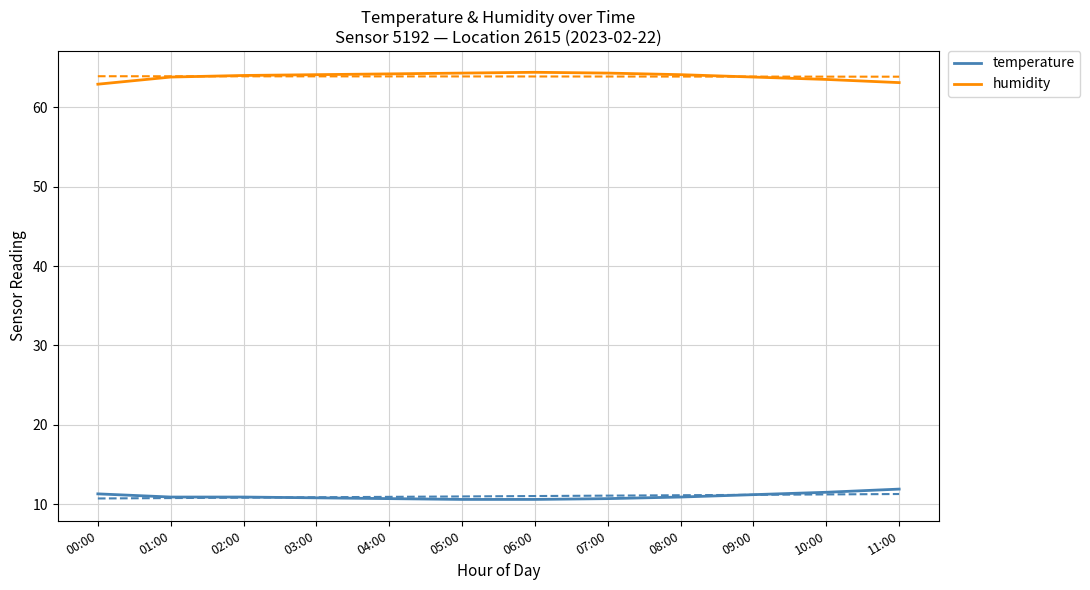

Does the chart display data point markers on the line(s)?

No